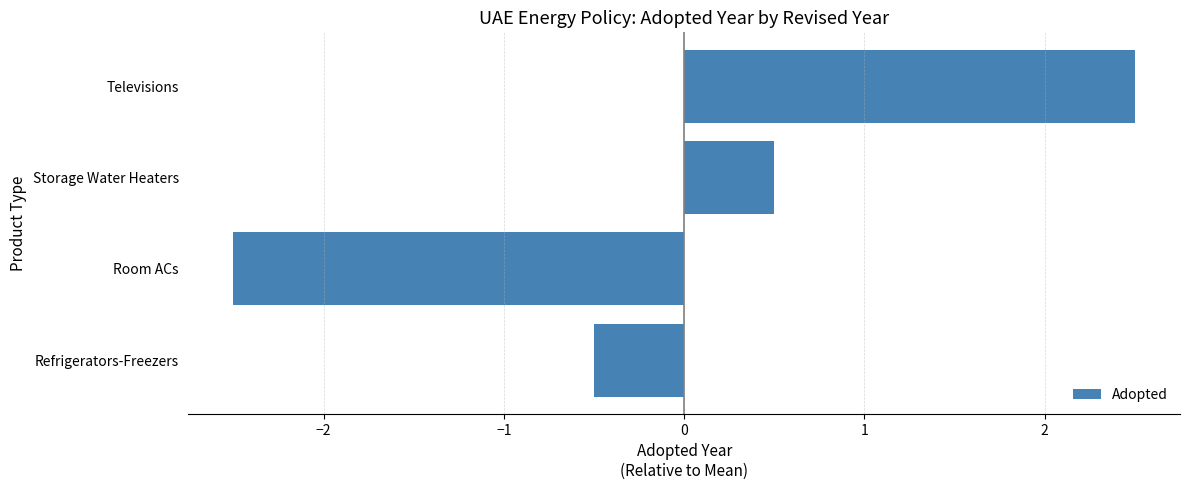

How many values are below zero?

2